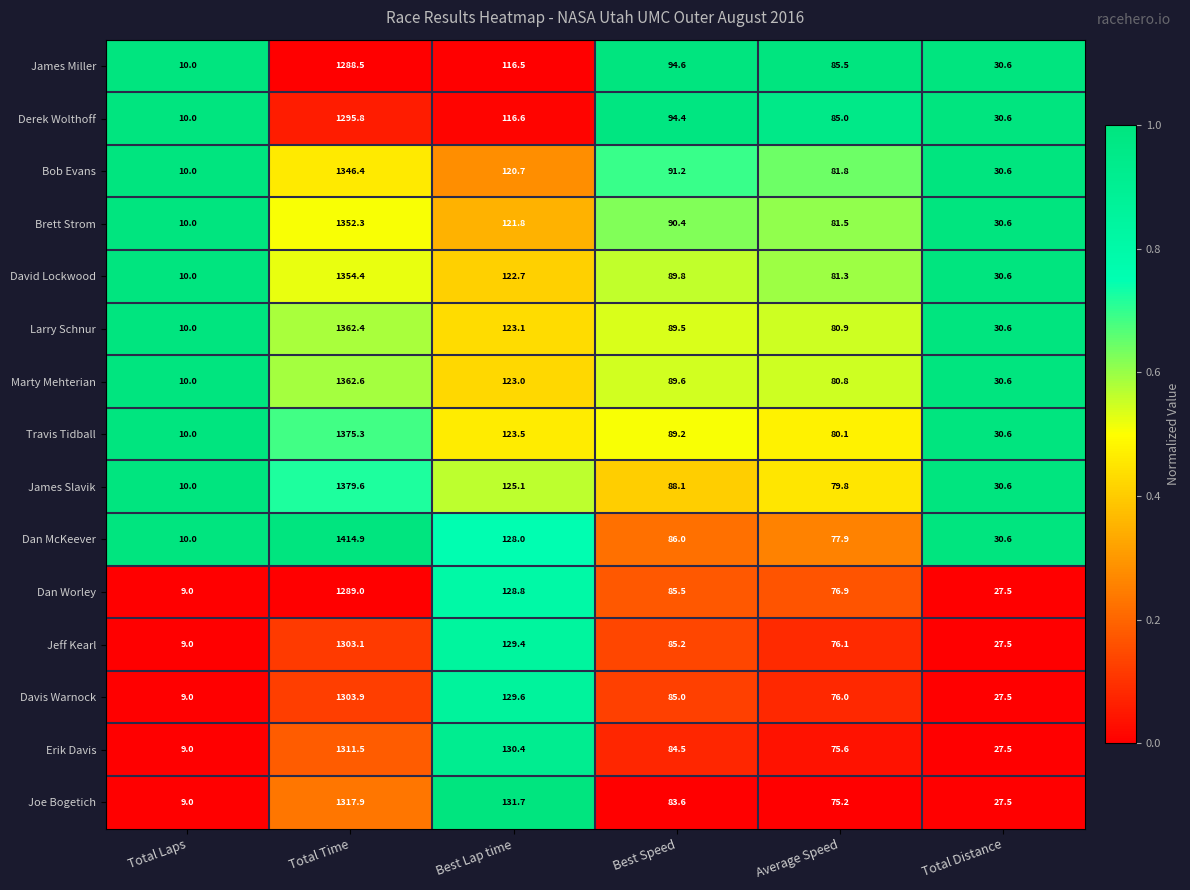

What is the total value across all series at Total Laps?

145.0